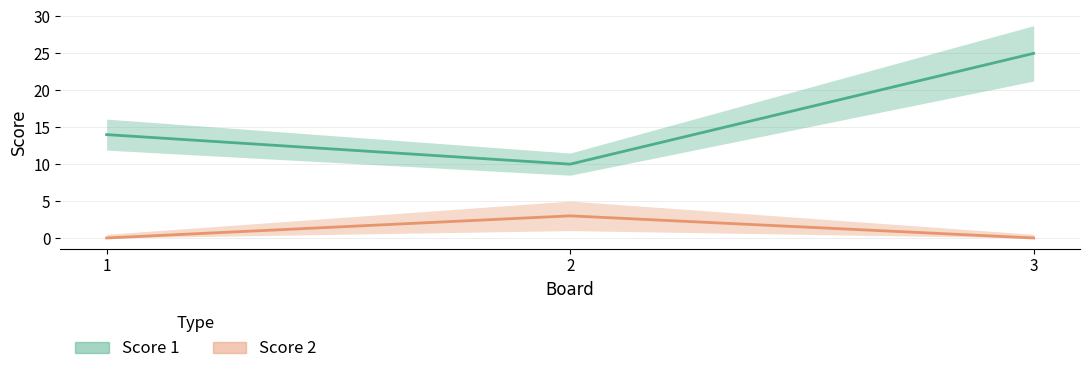

At how many categories does at least one series exceed 24?

1